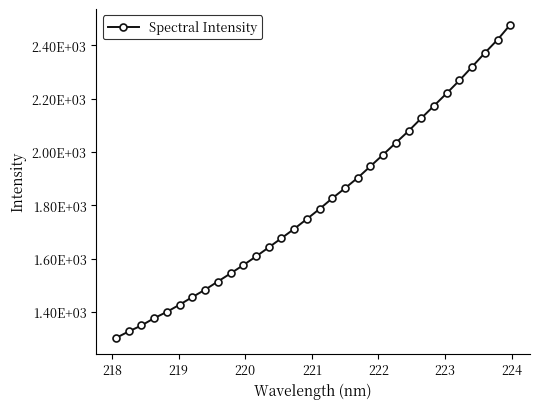

Is this an area chart (filled region under the line)?

No